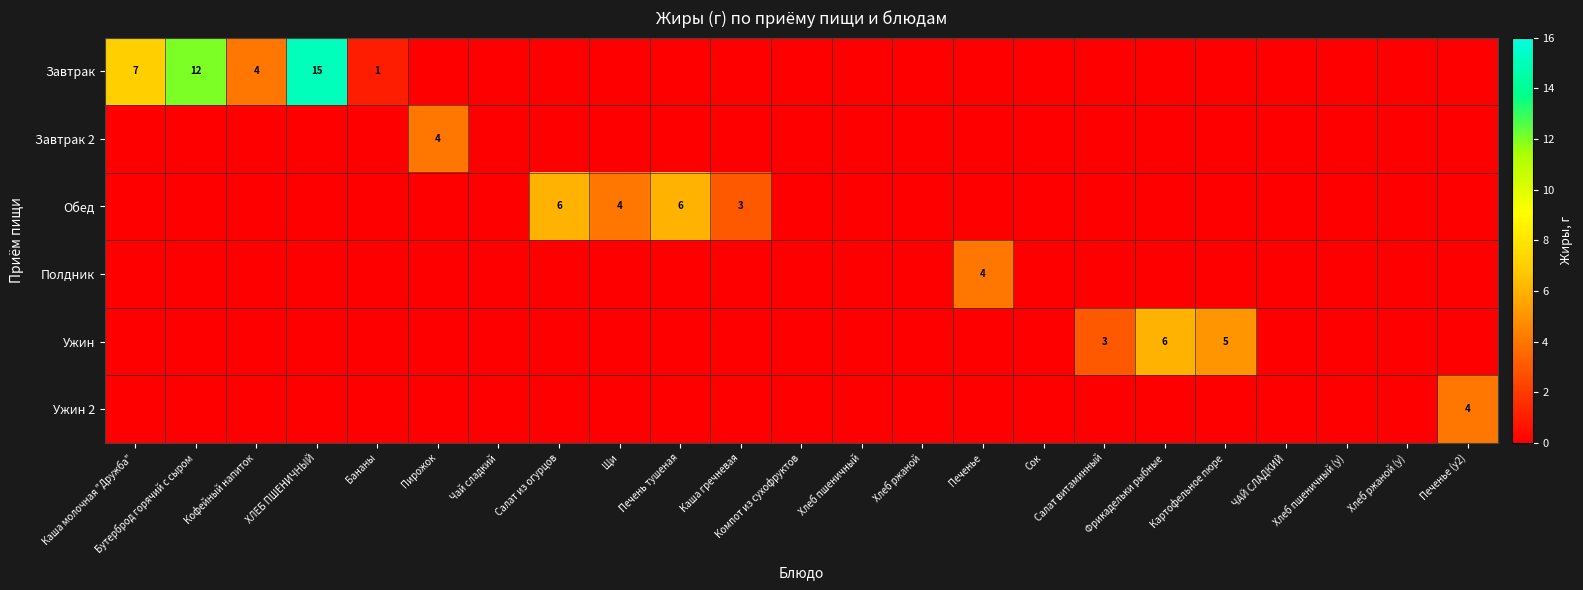

True or false: Завтрак has a value of 25 at ХЛЕБ ПШЕНИЧНЫЙ.

False